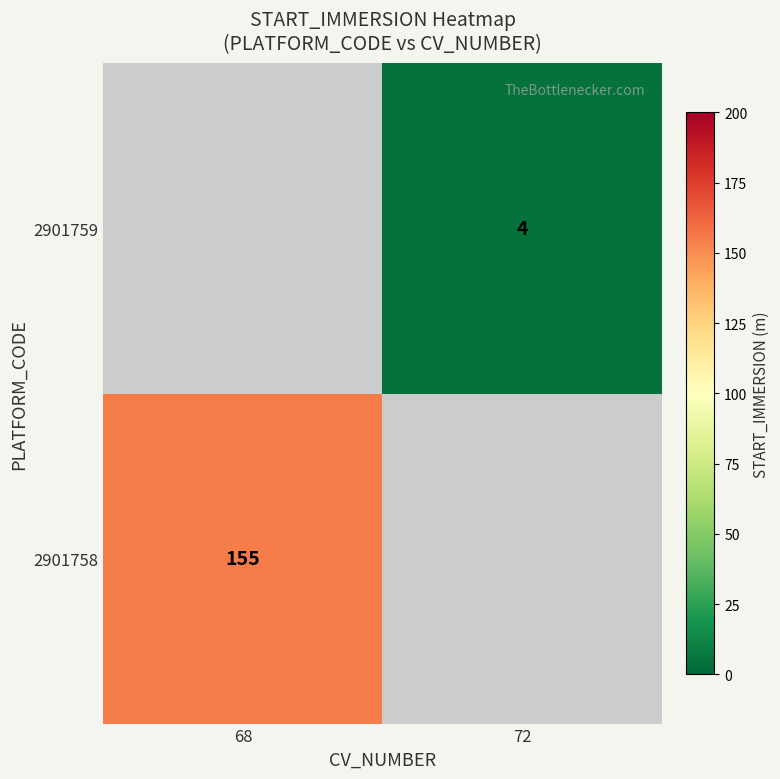

The 2901758 series shows 270 at 68. True or false?

False